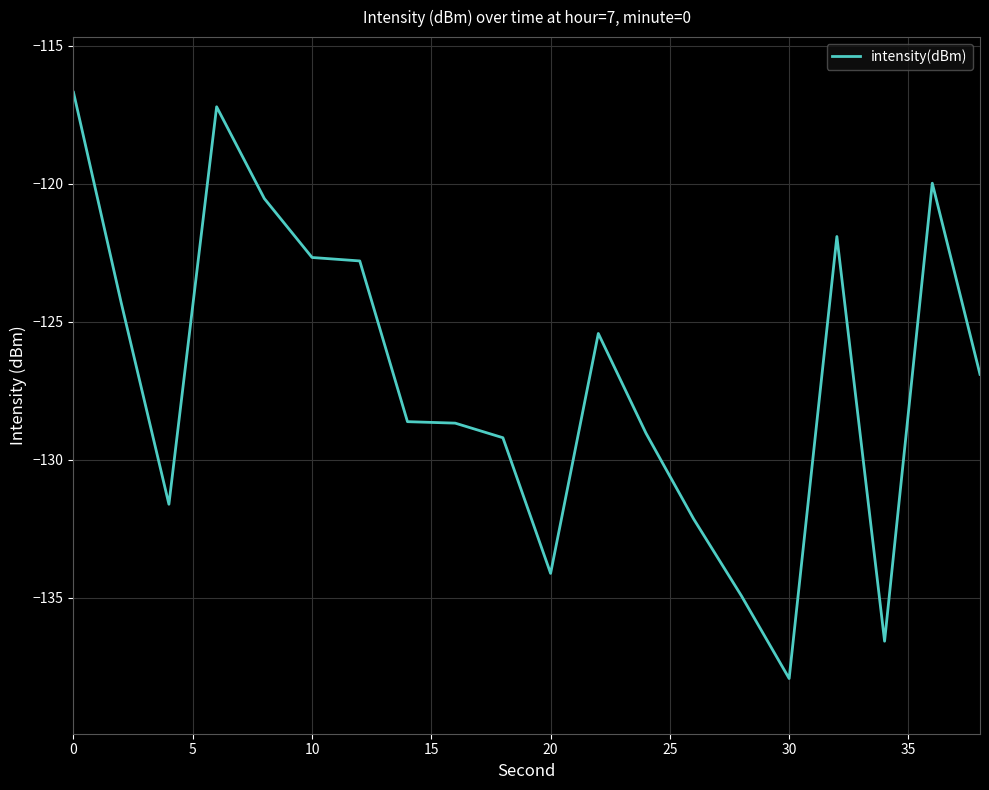

What is the average value?

-127.1